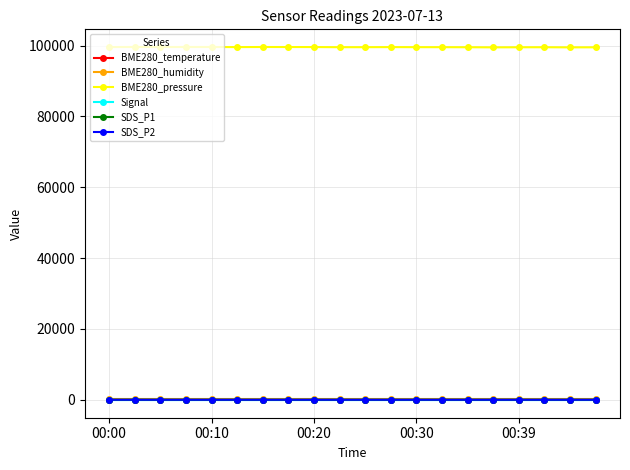

What is the greatest value displayed?

99626.1